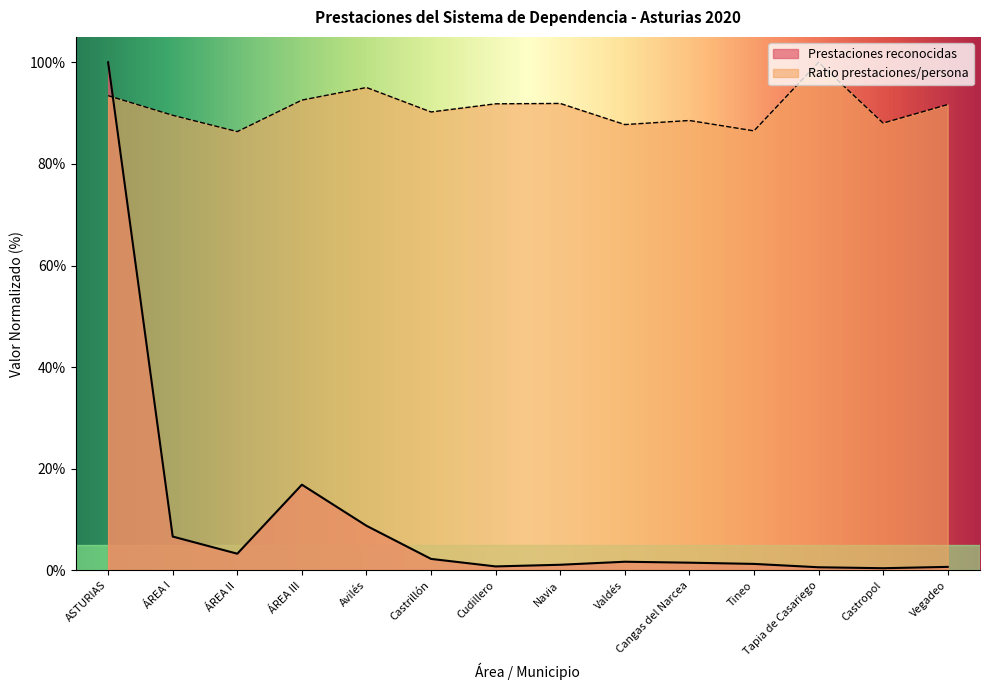

Which category has the lowest value across all series?

Castropol